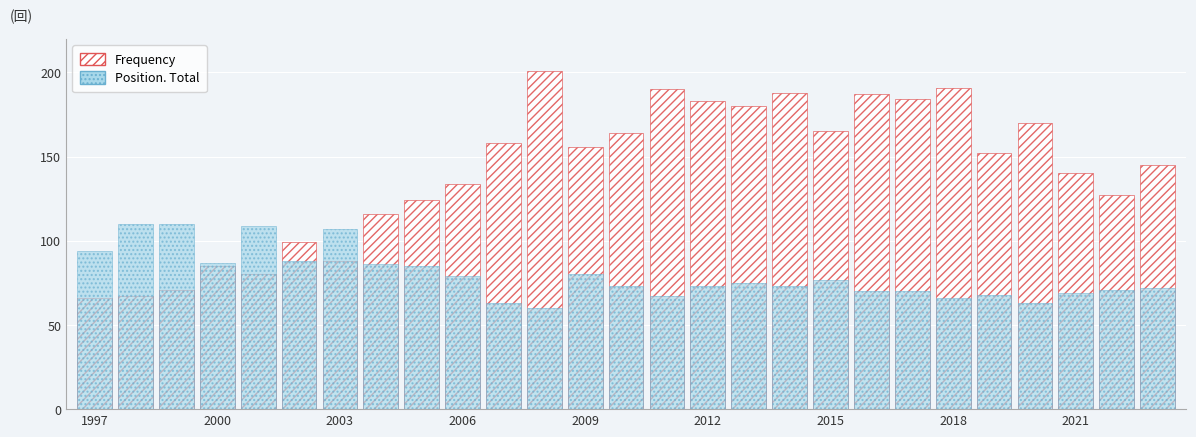

What is the greatest value displayed?

201